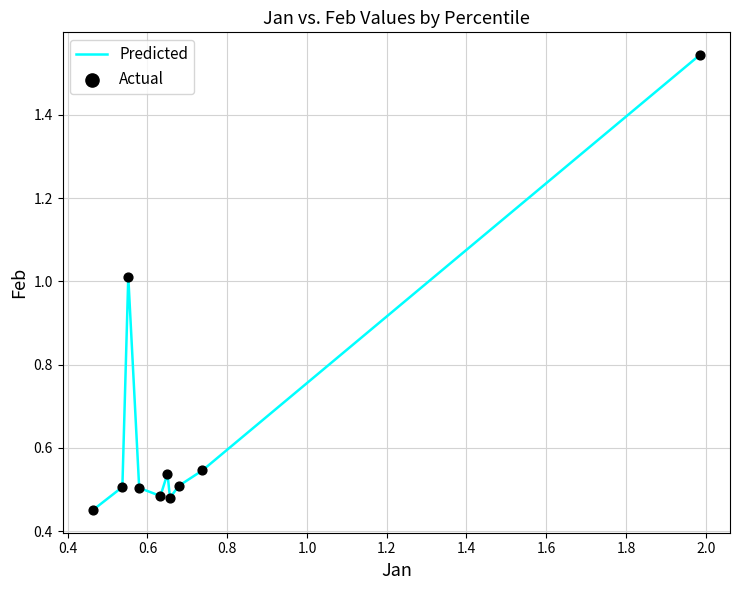

What is the difference between the maximum and minimum values?

1.1